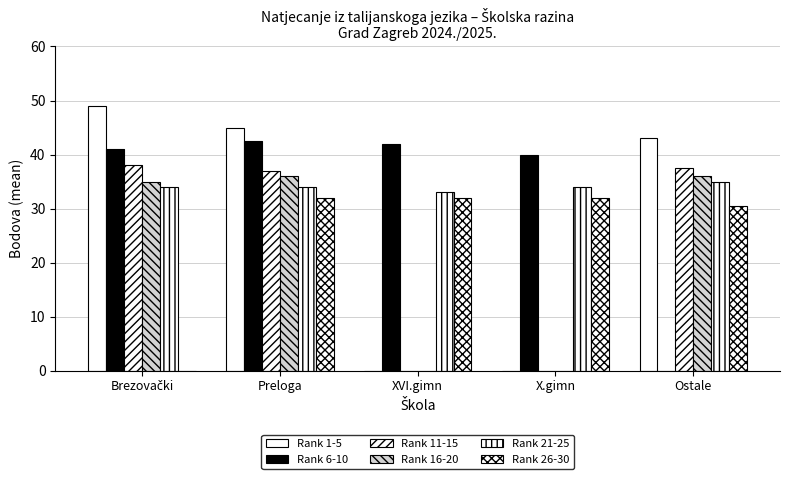

How many groups of bars are there?

5